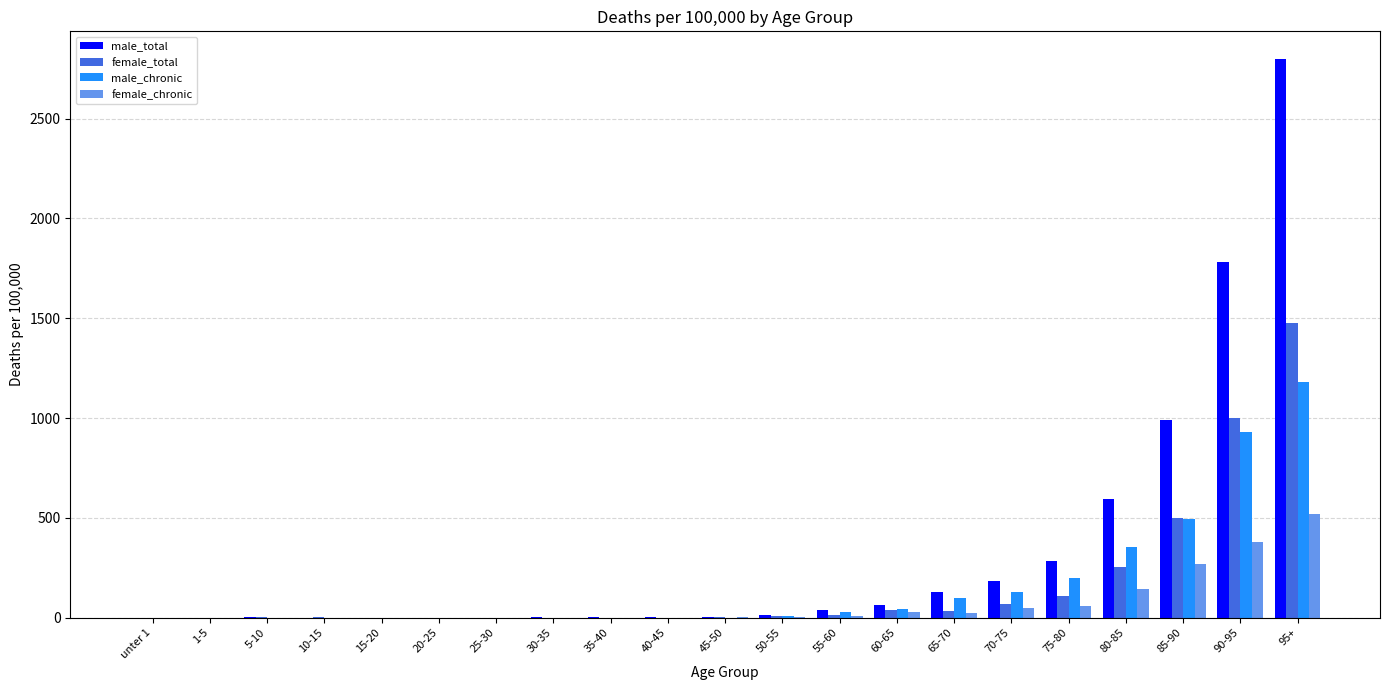

Which series has the widest spread of values?

male_total